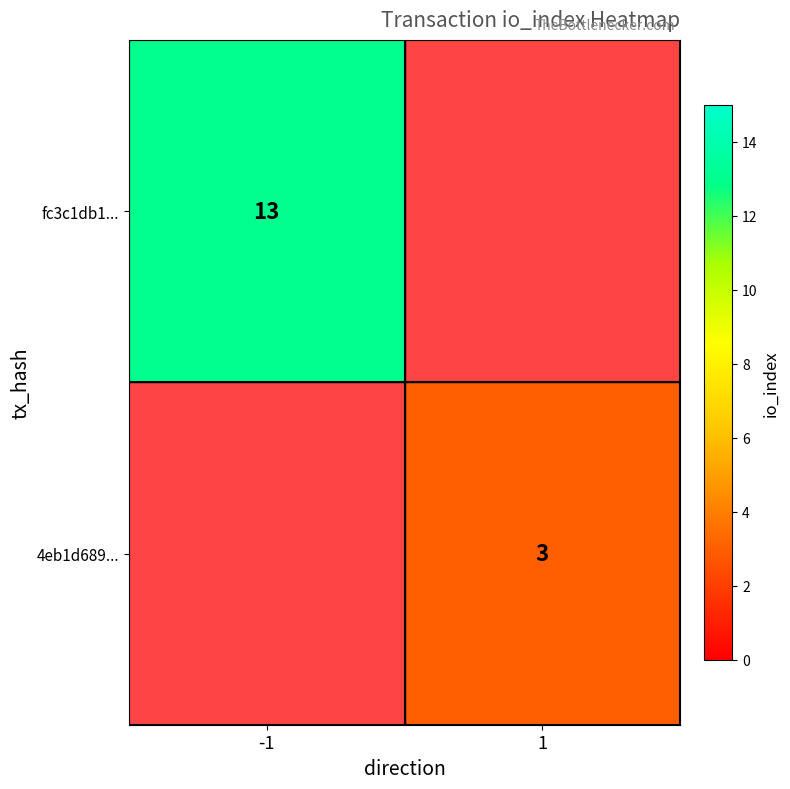

Is the value of 4eb1d689... at 1 greater than the value of fc3c1db1... at -1?

No